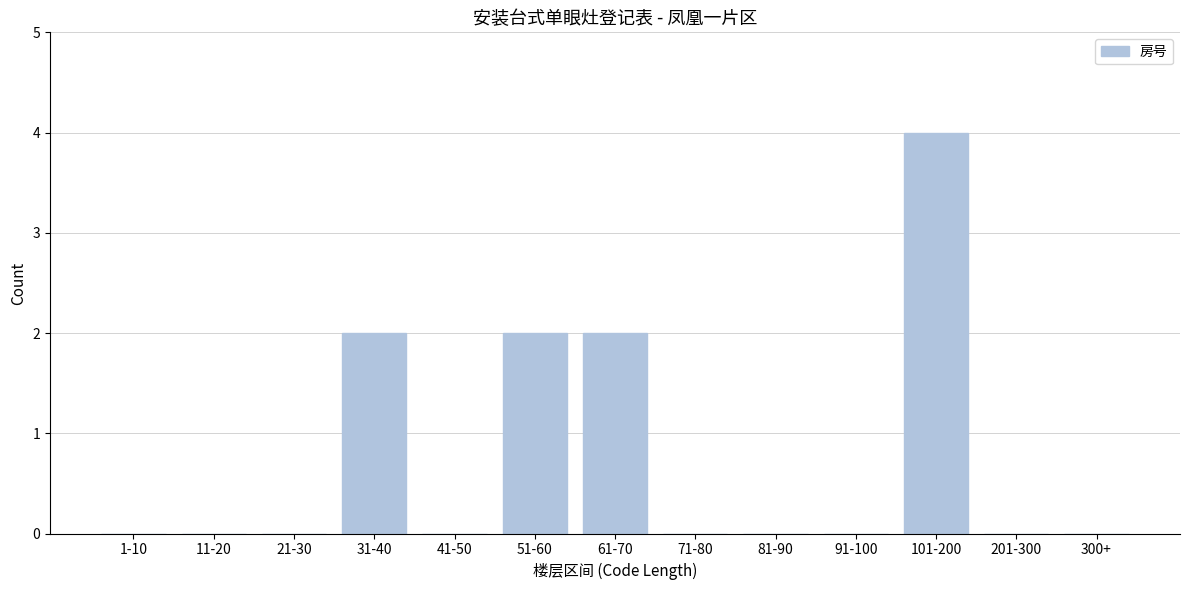

Reading left to right, extract all data points from this chart.

1-10=0	11-20=0	21-30=0	31-40=2	41-50=0	51-60=2	61-70=2	71-80=0	81-90=0	91-100=0	101-200=4	201-300=0	300+=0